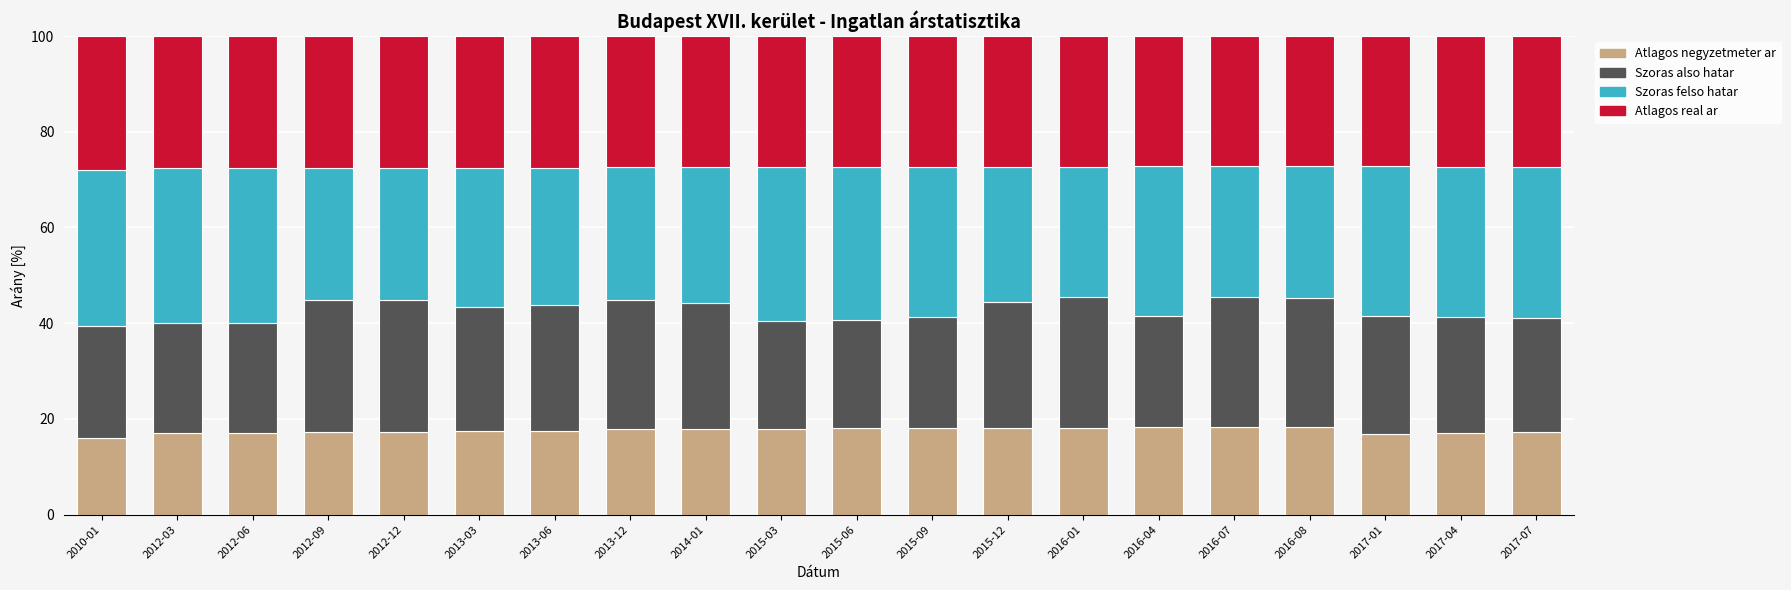

True or false: Atlagos negyzetmeter ar has a value of 17.2 at 2012-09.

True